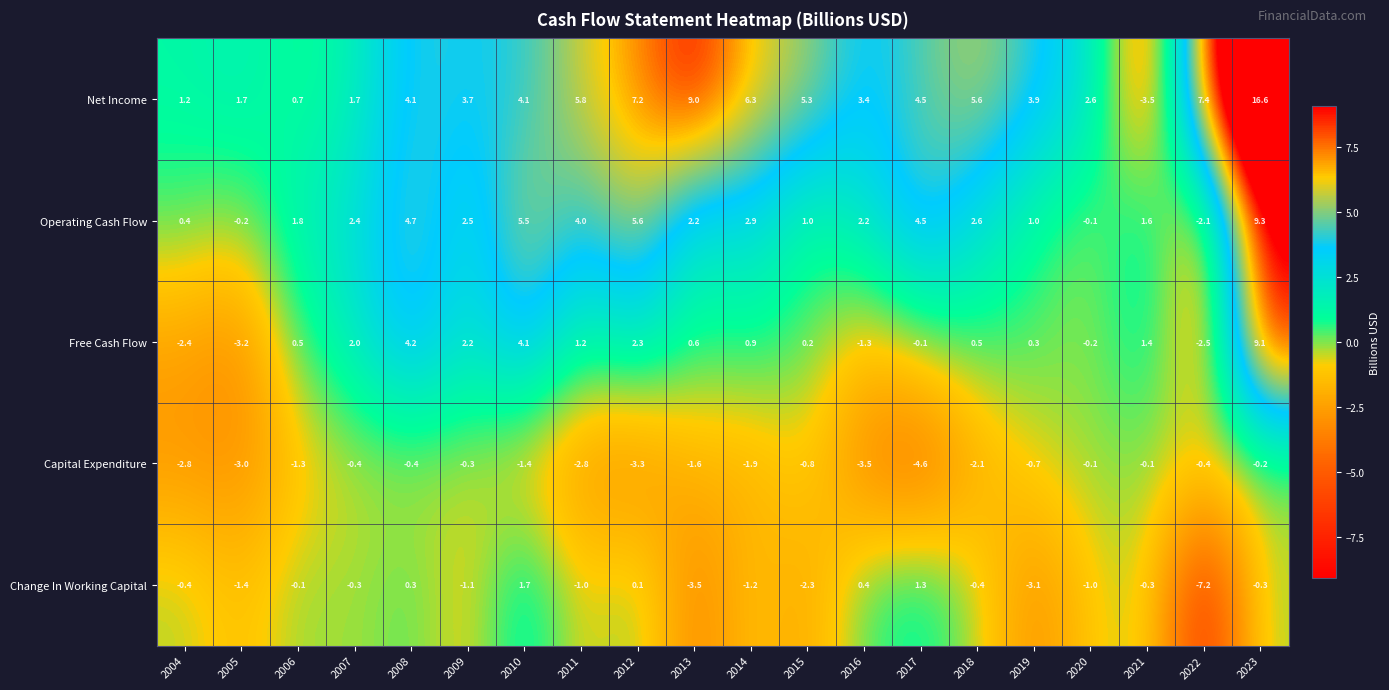

At which label does Free Cash Flow first exceed 0?

2006